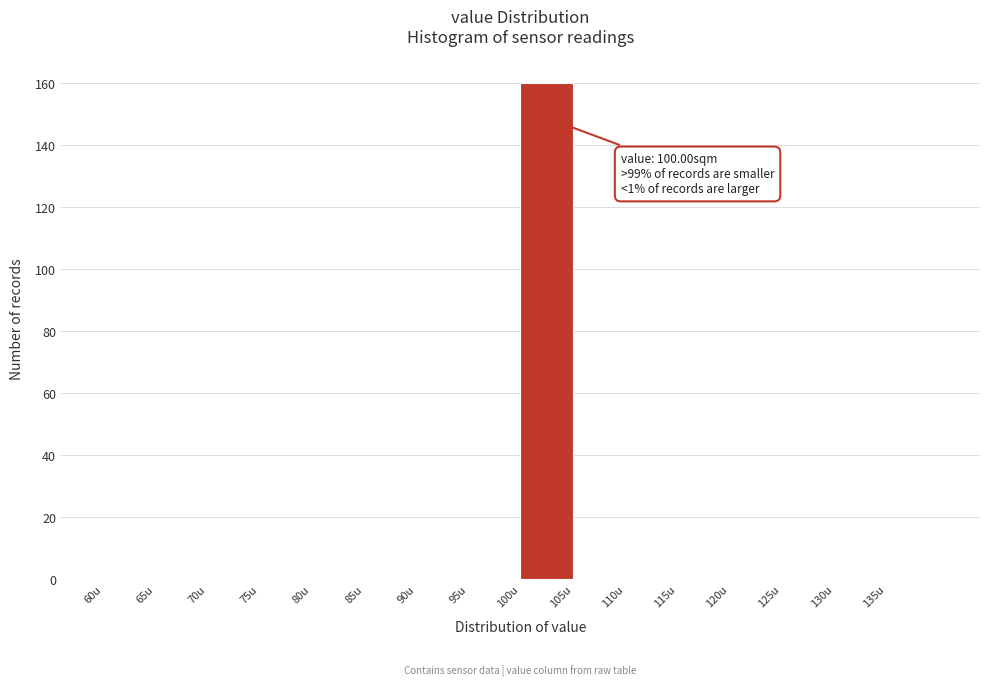

Over which range of the x-axis is the bar tallest?

100 to 105